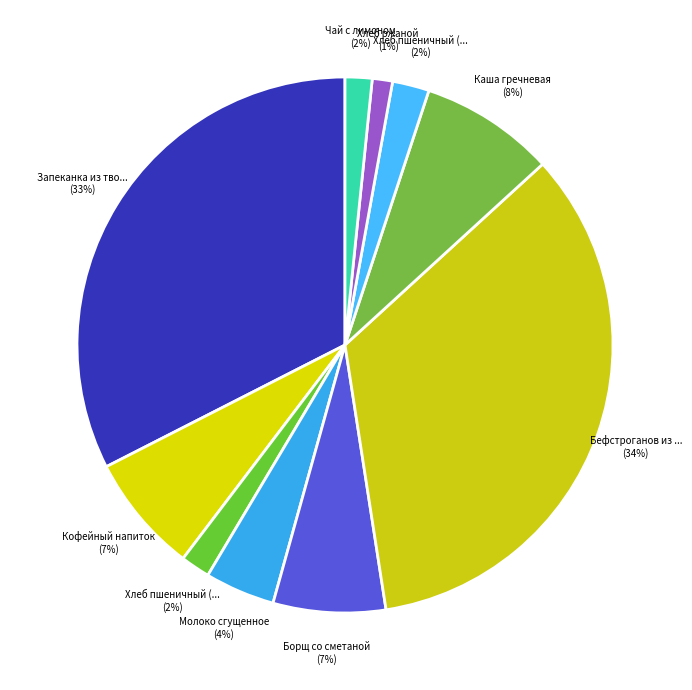

Is there any slice that represents more than half of the pie?

No